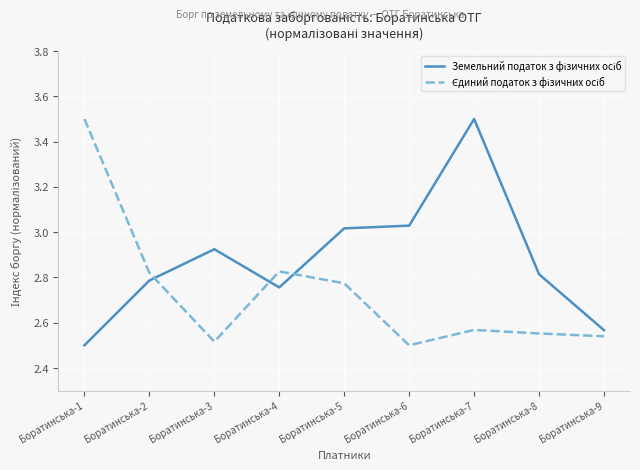

At how many categories does at least one series exceed 2?

9